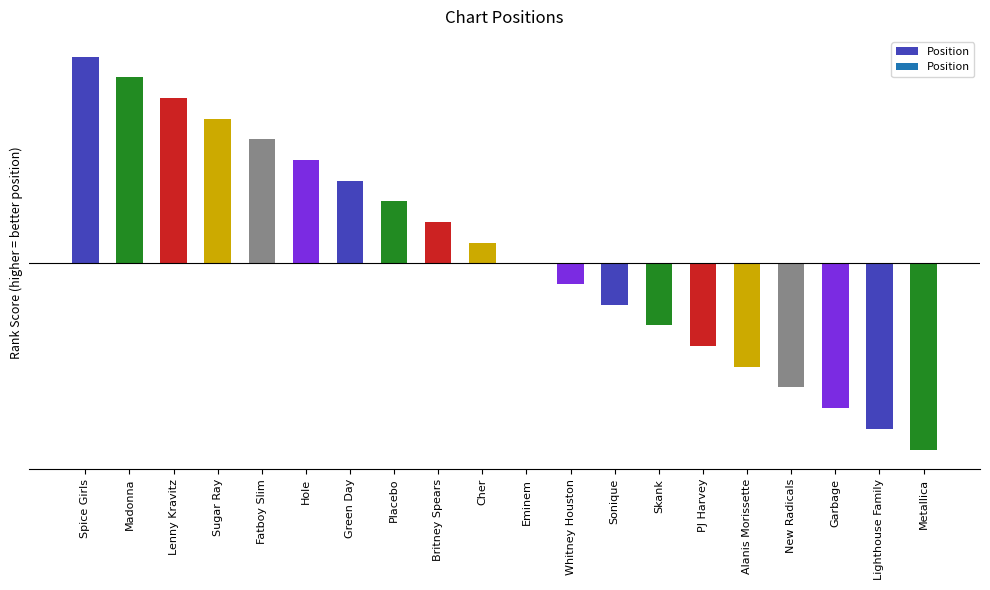

List the labels in order of value, smallest first.

Metallica, Lighthouse Family, Garbage, New Radicals, Alanis Morissette, PJ Harvey, Skank, Sonique, Whitney Houston, Eminem, Cher, Britney Spears, Placebo, Green Day, Hole, Fatboy Slim, Sugar Ray, Lenny Kravitz, Madonna, Spice Girls